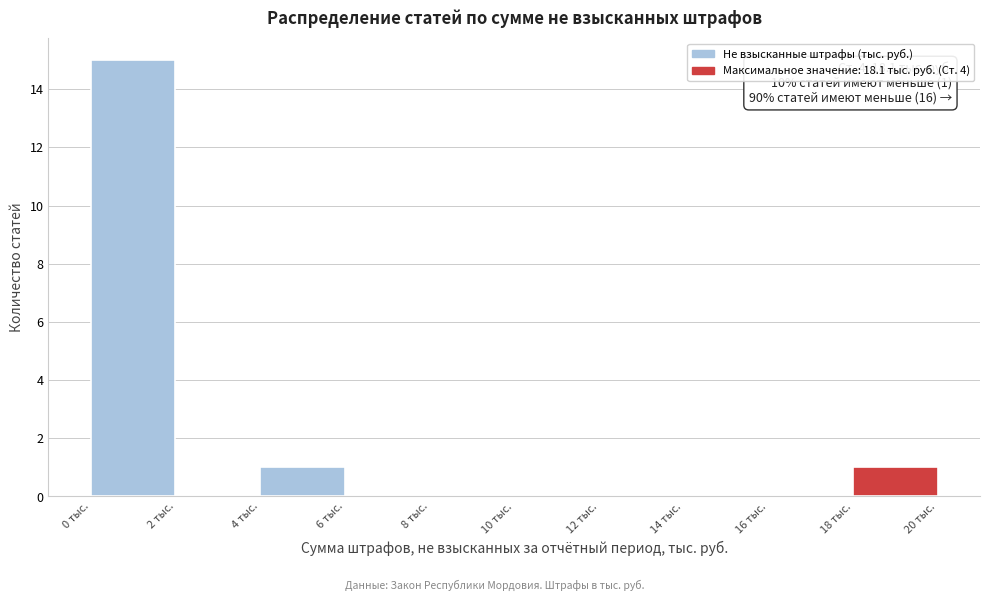

Over which range of the x-axis is the bar tallest?

0 to 2